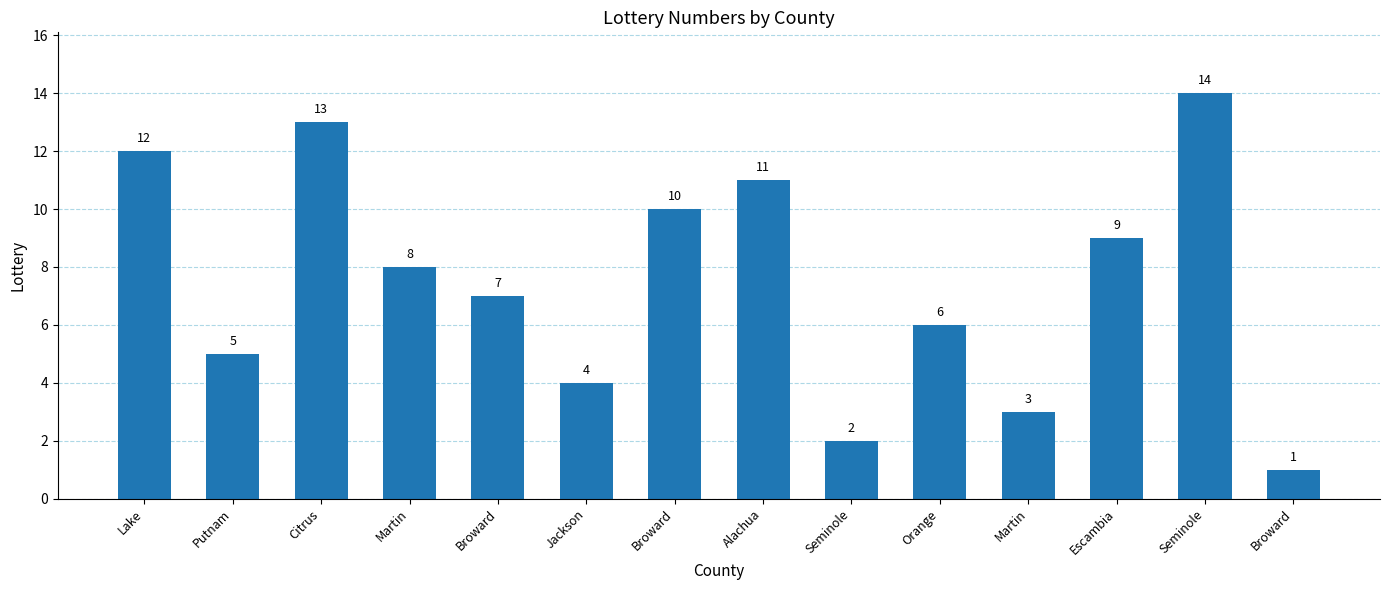

How many series are shown in this chart?

1